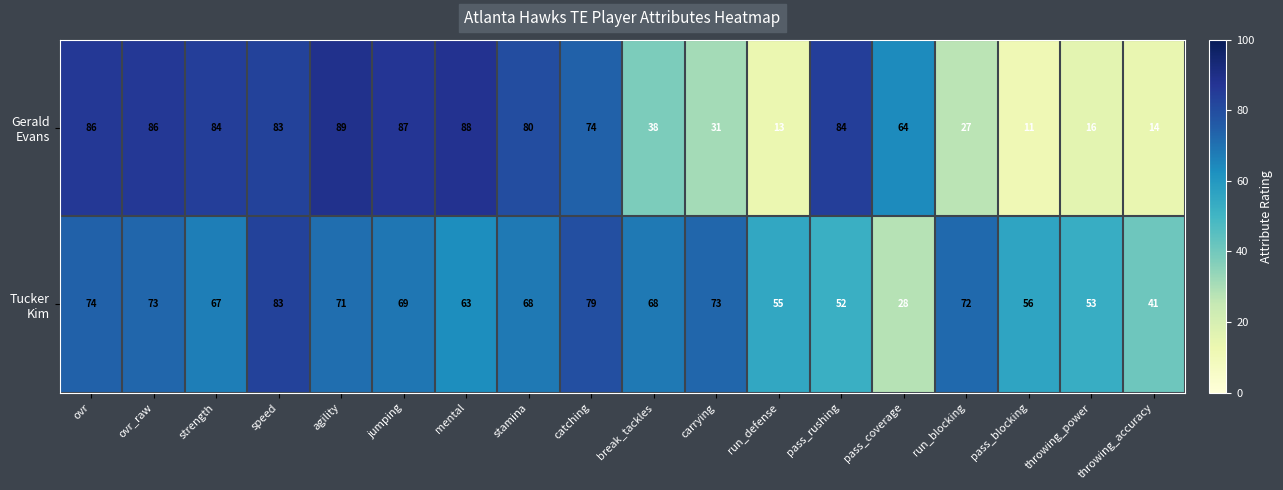

At how many categories does at least one series exceed 32?

18